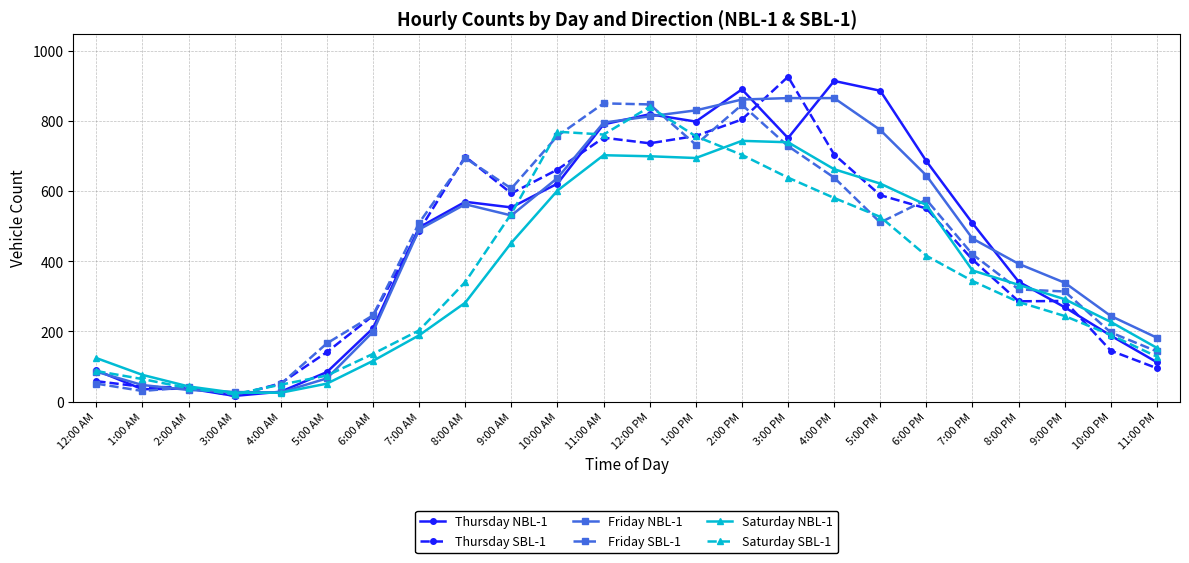

Which series changed the most between 1:00 AM and 7:00 PM?

Thursday NBL-1